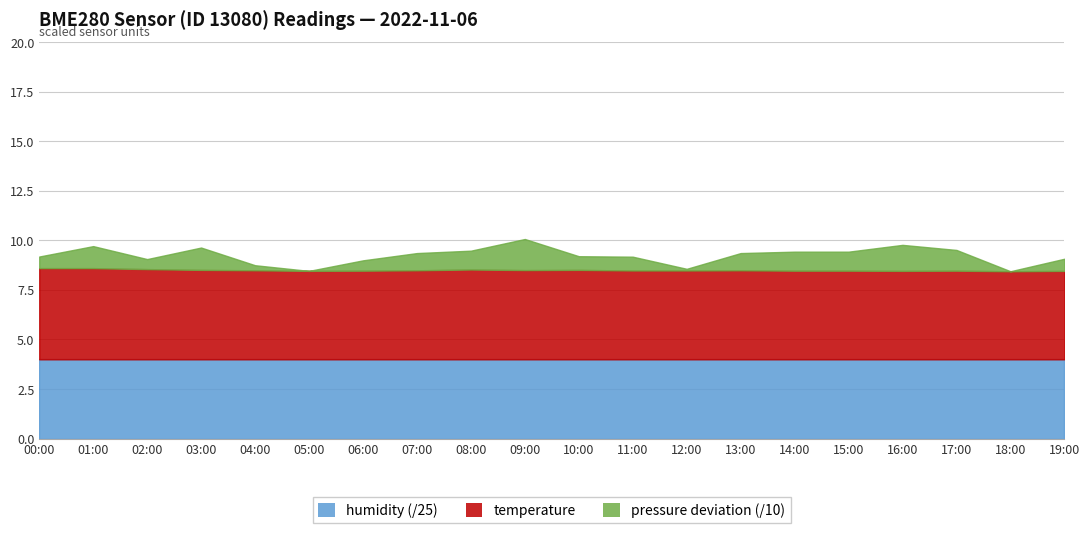

How many lines are shown in the chart?

3